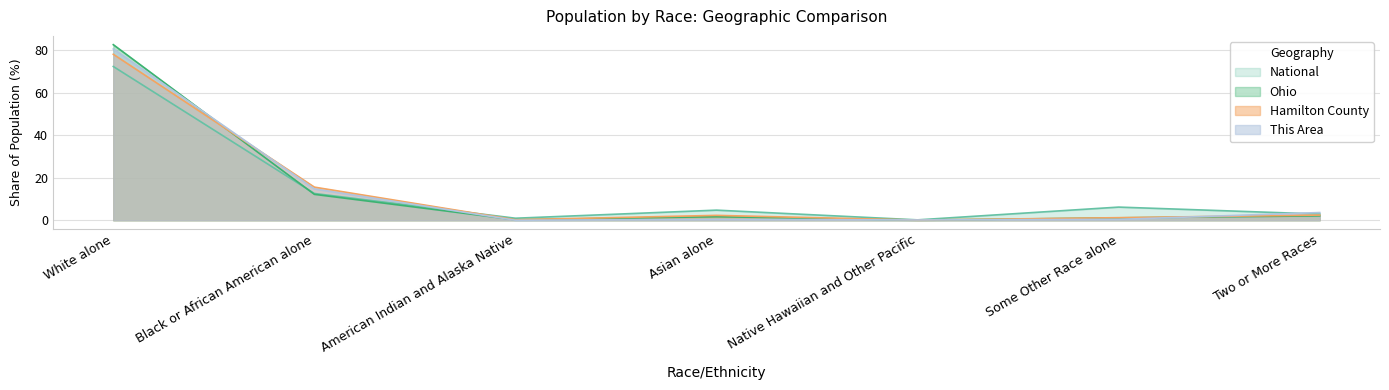

At which category is the sum across all series the highest?

White alone